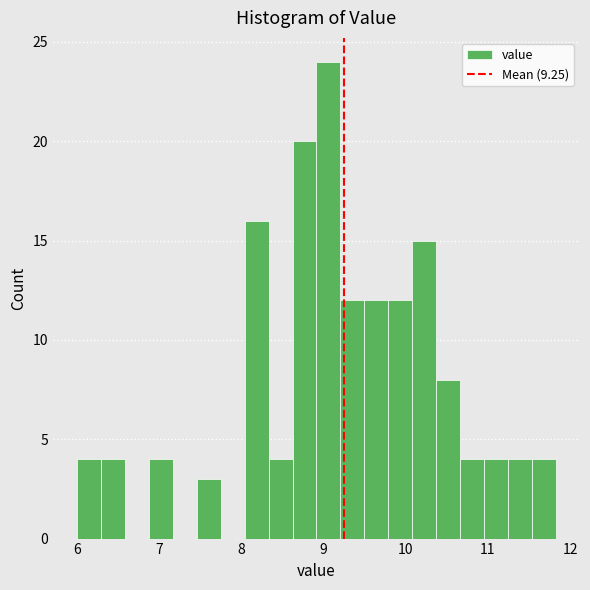

Read against the x-axis, roughly where is the centre of the tallest bar?

9.1